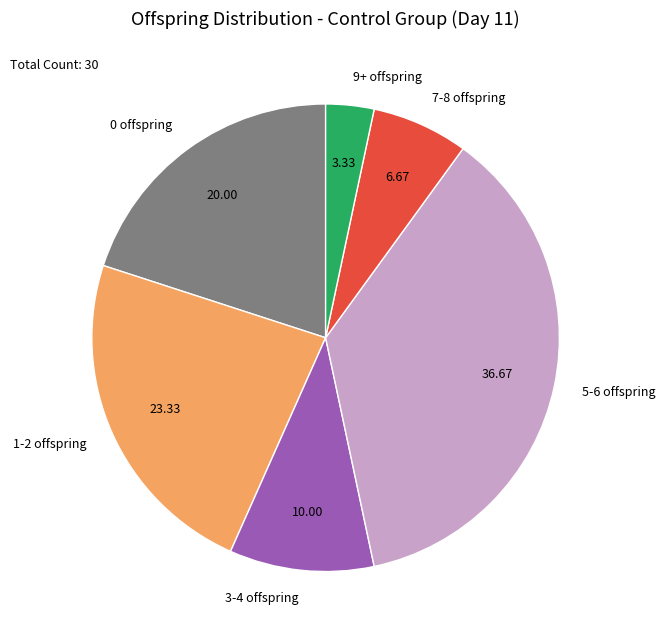

Which has a higher value, 5-6 offspring or 7-8 offspring?

5-6 offspring